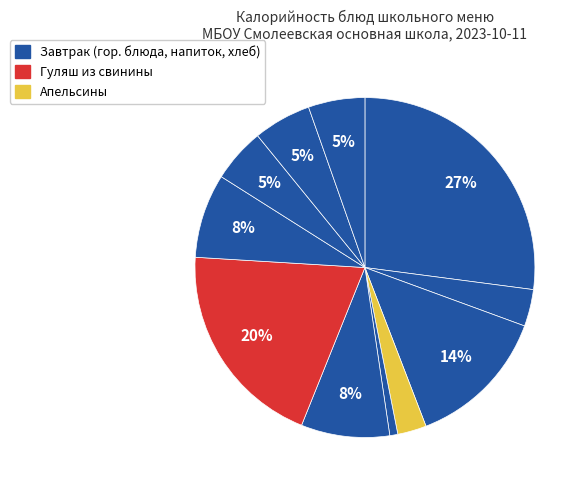

Is there a majority slice in this chart?

No